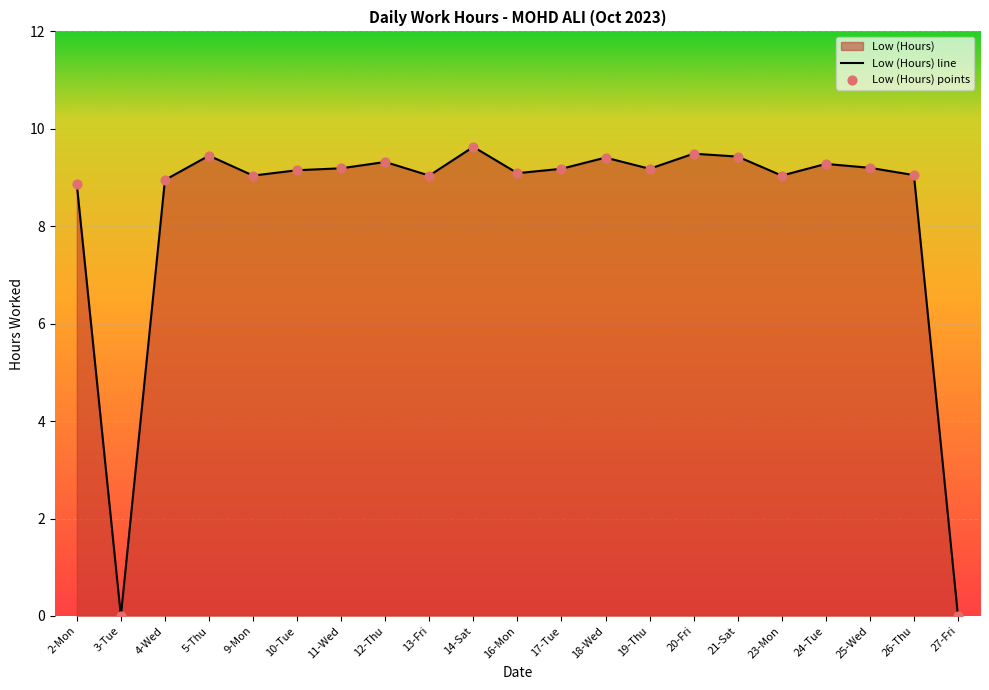

What is the change in value from 18-Wed to 26-Thu?

-0.4